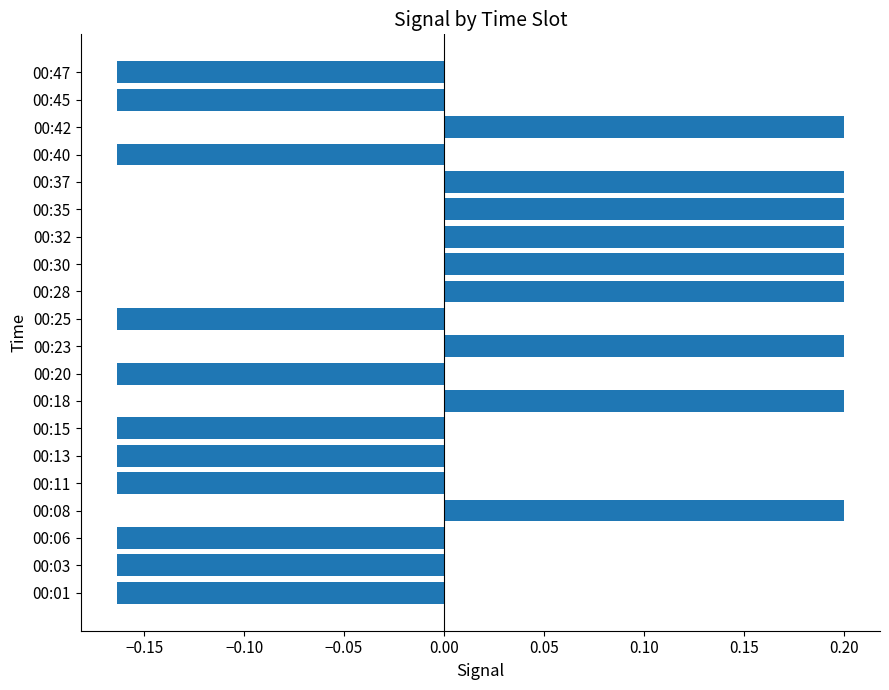

What is the maximum value shown in the chart?

0.2